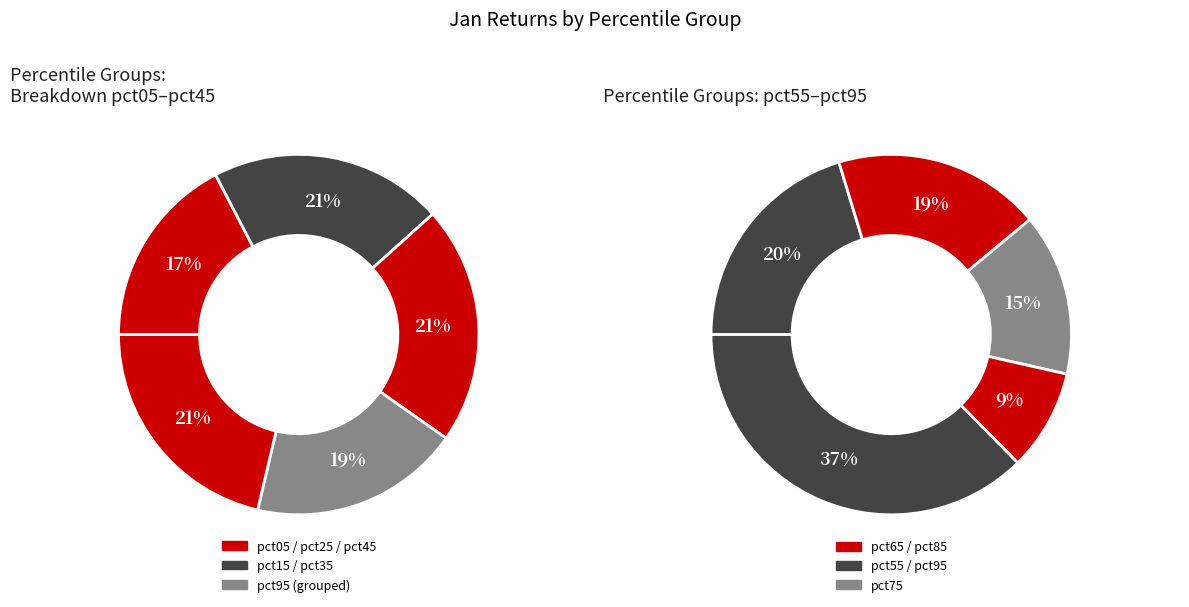

Does pct85 represent more than half of the total?

No